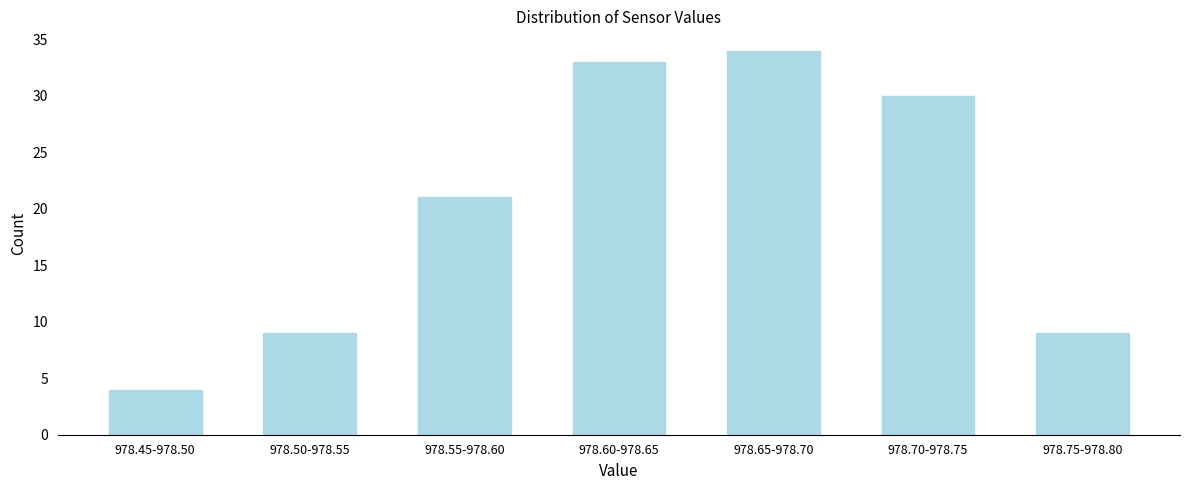

Reading left to right, extract all data points from this chart.

4	9	21	33	34	30	9